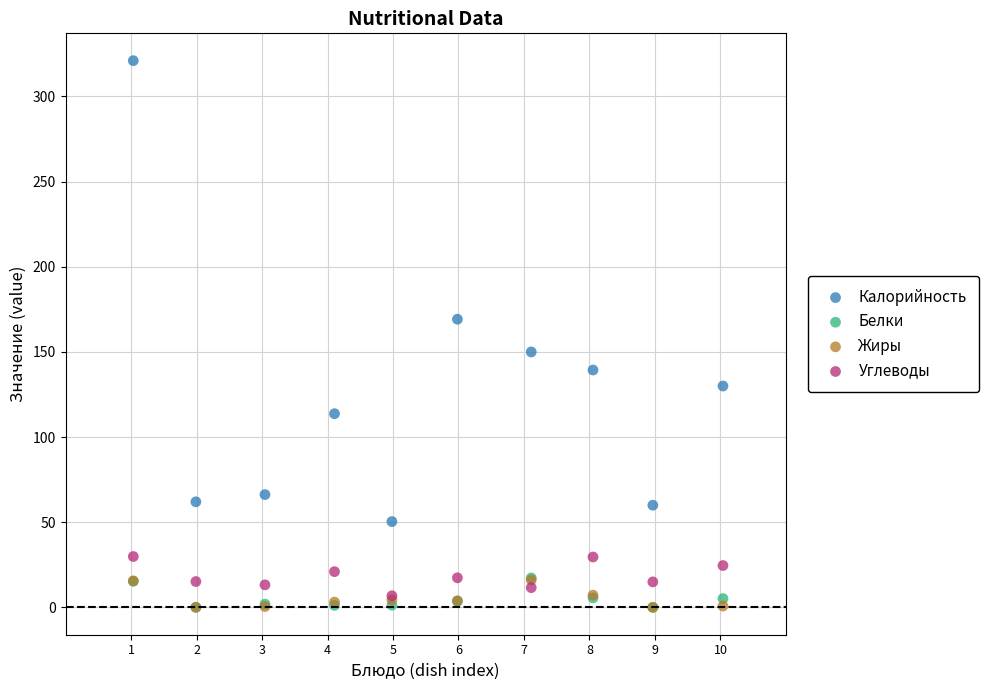

Which series contains the highest Y value?

Калорийность